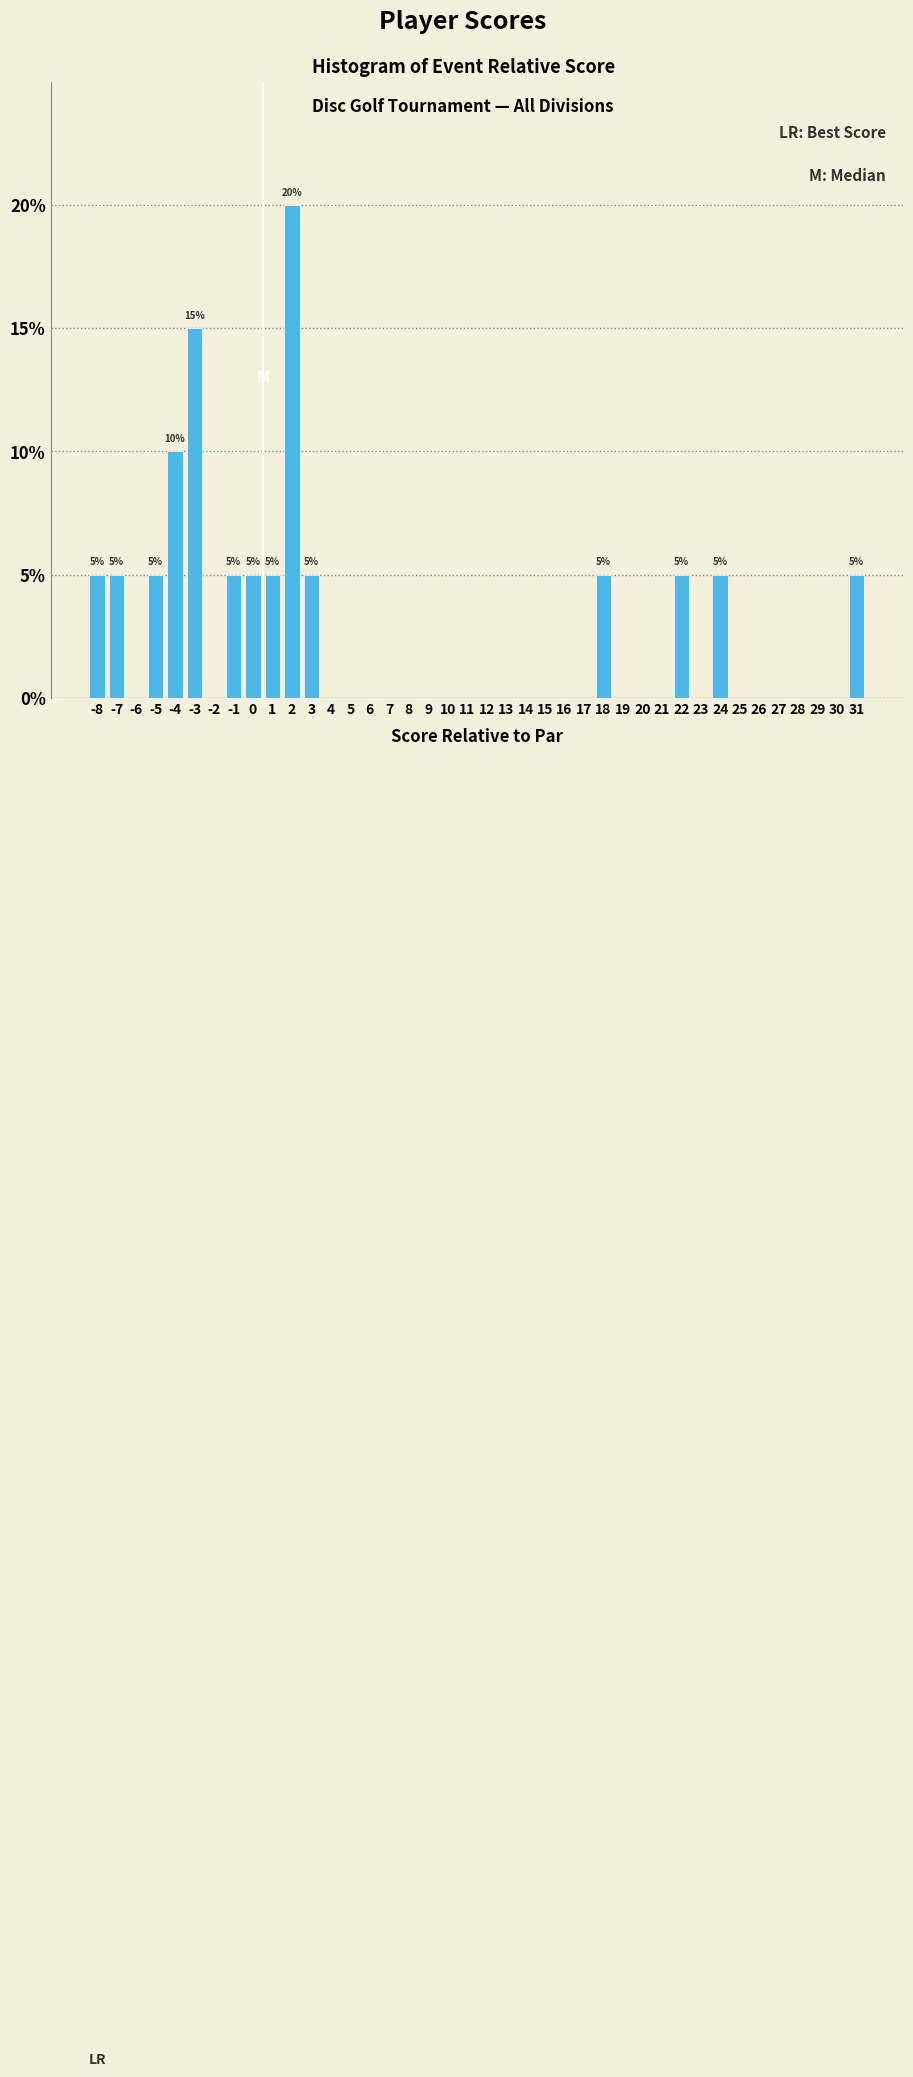

Which range on the x-axis has the tallest bar?

1.5 to 2.5